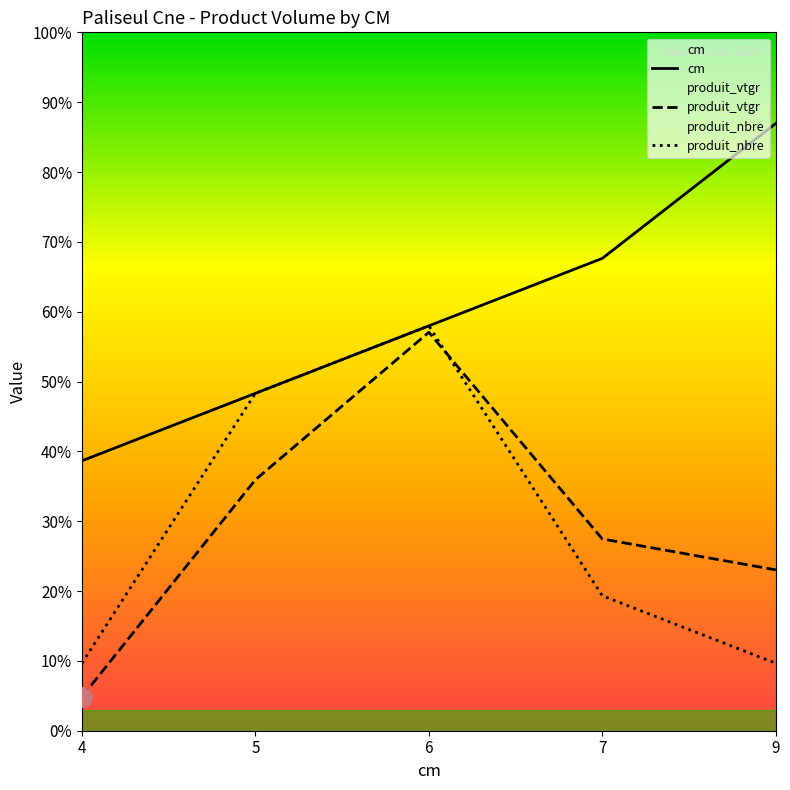

Reading right to left, list all the values displayed in this chart.

cm: 9.0	7.0	6.0	5.0	4.0
produit_vtgr: 2.4	2.8	5.9	3.7	0.5
produit_nbre: 1.0	2.0	6.0	5.0	1.0